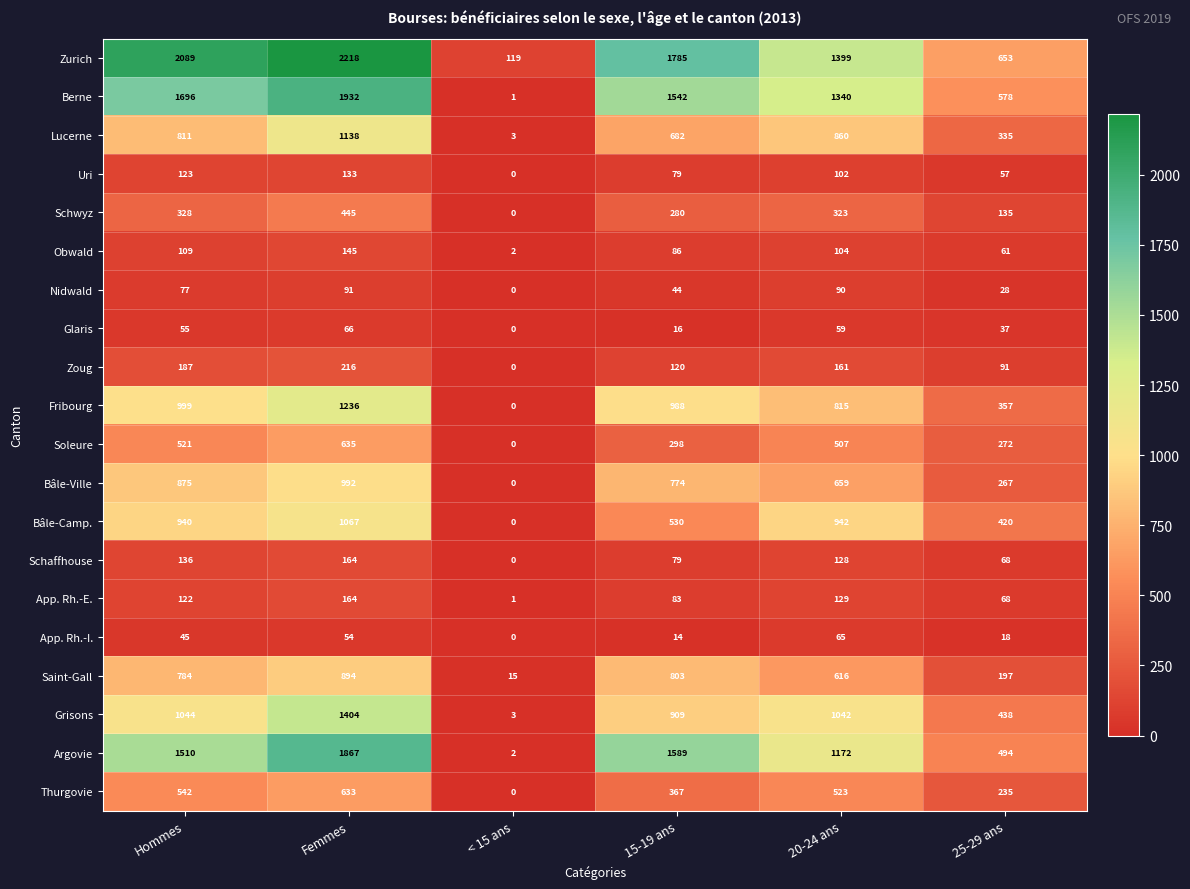

The value of Argovie at 25-29 ans is 278. True or false?

False